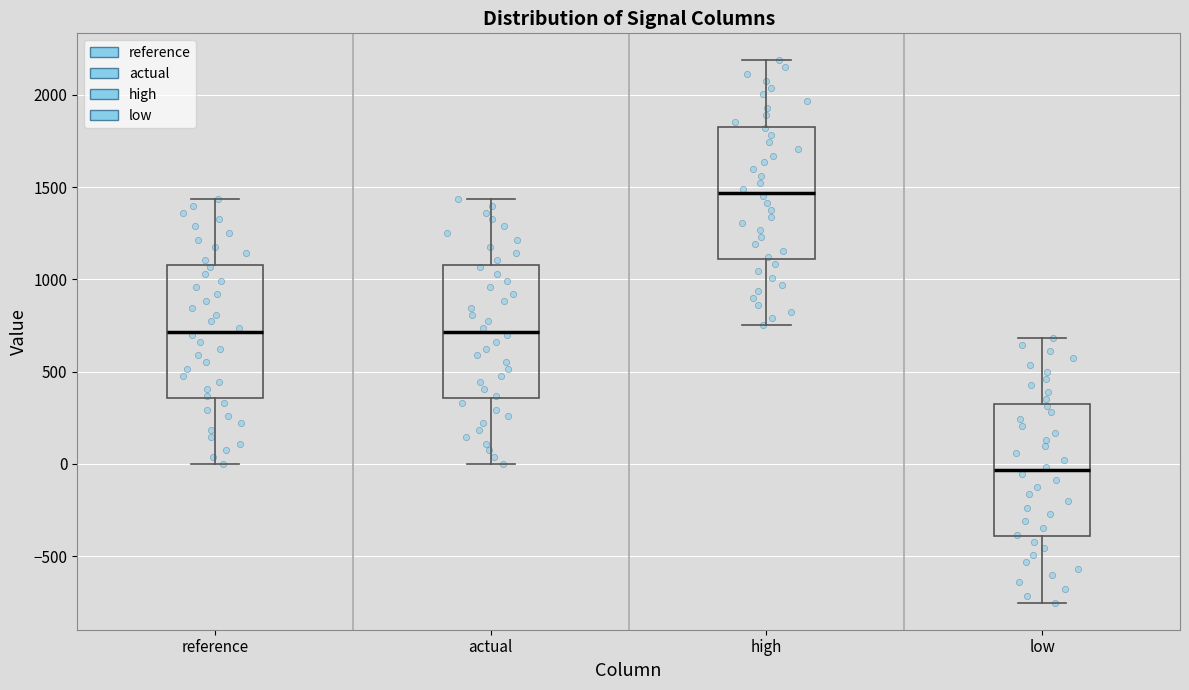

Reading left to right, read every box against the y-axis: the position of its median line, the range the box covers, and the ends of its whiskers. The values are not printed on the chart, so give them approximately, as read against the axis.

reference: median 700, box 350 to 1100, whiskers 0 to 1450
actual: median 700, box 350 to 1100, whiskers 0 to 1450
high: median 1450, box 1100 to 1850, whiskers 750 to 2200
low: median -50, box -400 to 300, whiskers -750 to 700